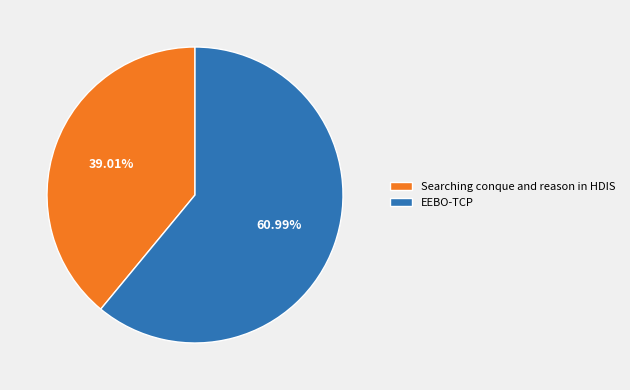

Count the number of slices in the pie.

2